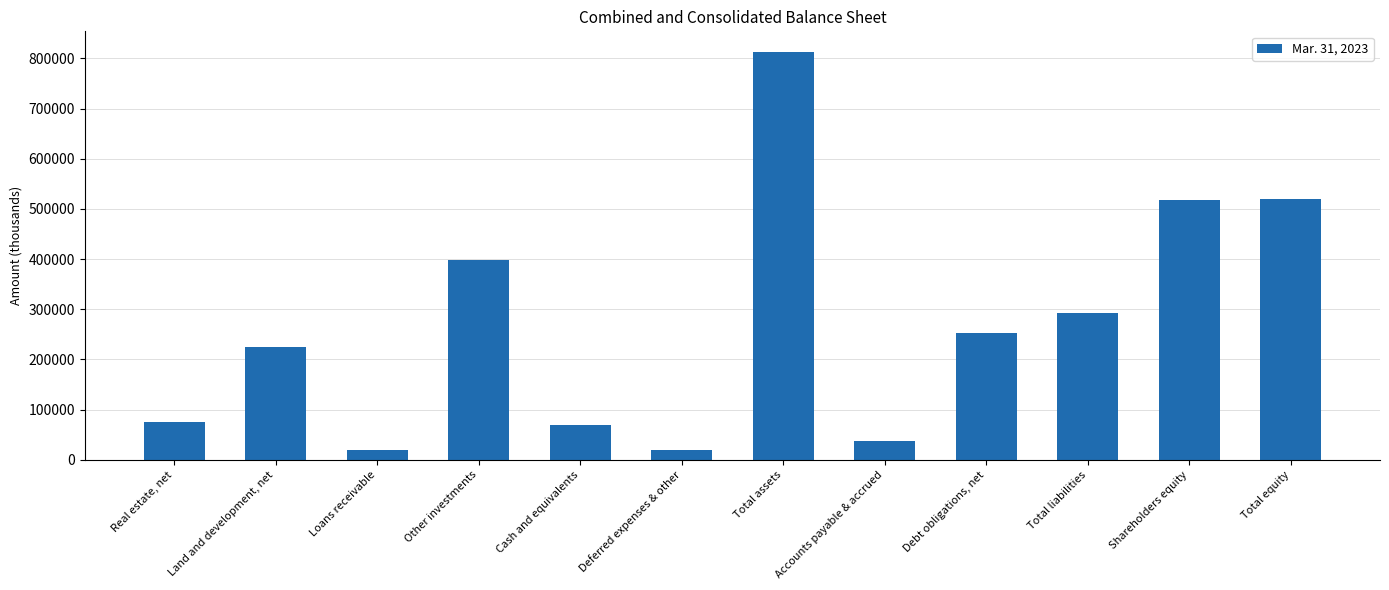

Approximately how many times larger is the value at Accounts payable & accrued compared to Deferred expenses & other?

2.0